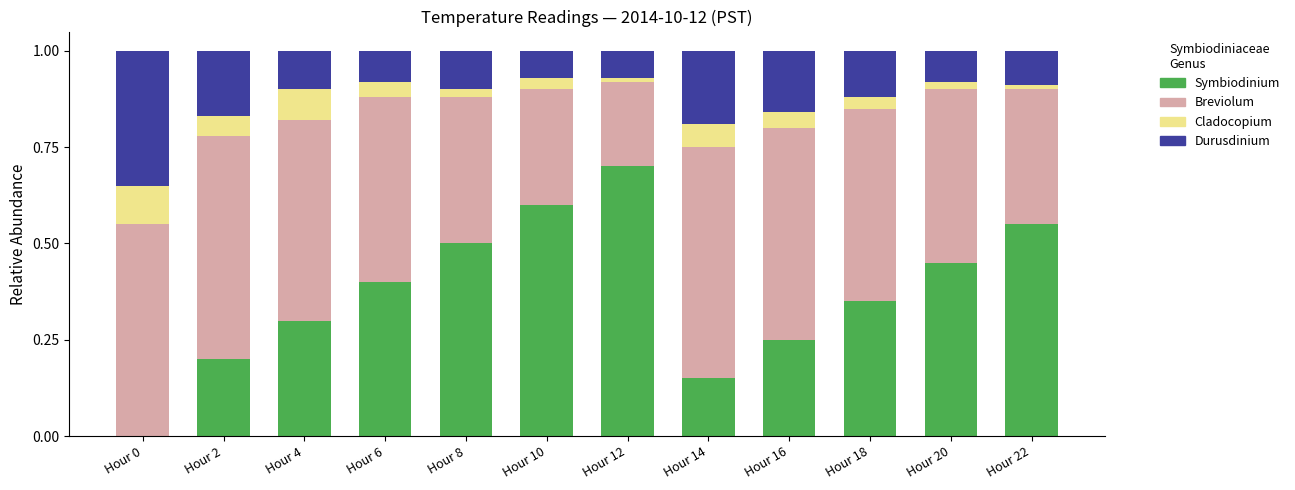

What is the total value across all series at Hour 10?

1.0